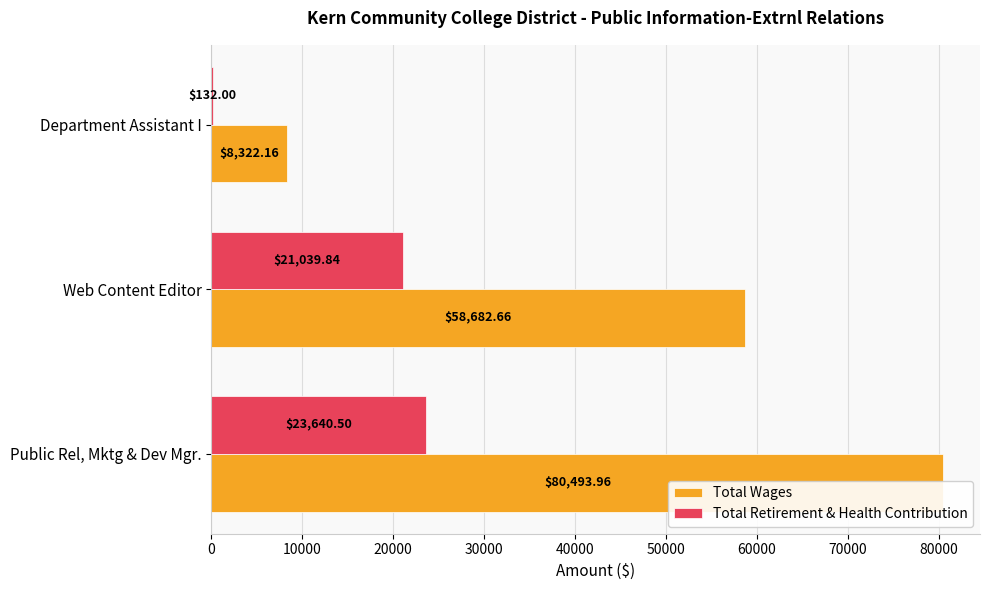

Rank the series by their maximum value, from lowest to highest.

Total Retirement & Health Contribution, Total Wages